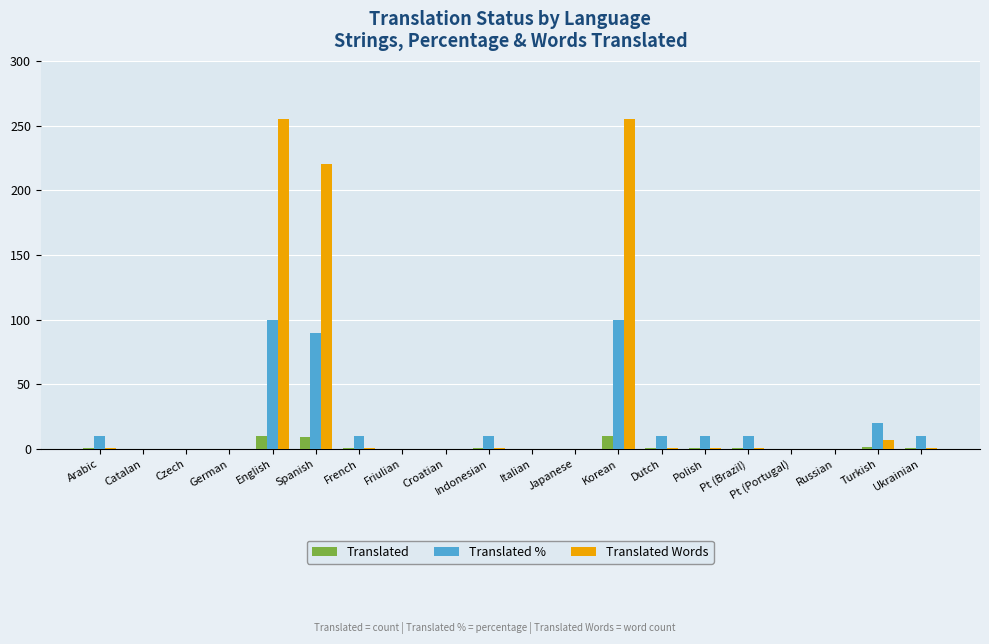

What is the highest value of the Translated % series?

100